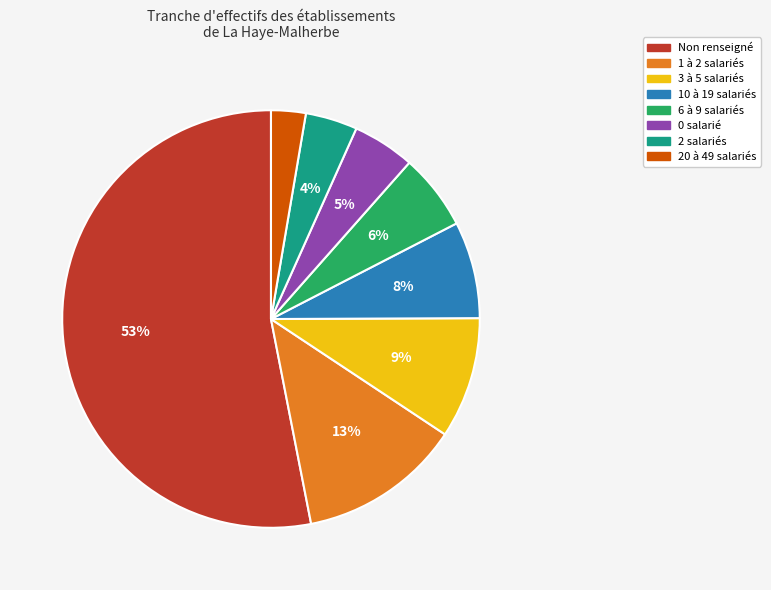

Does any single category account for the majority?

Yes